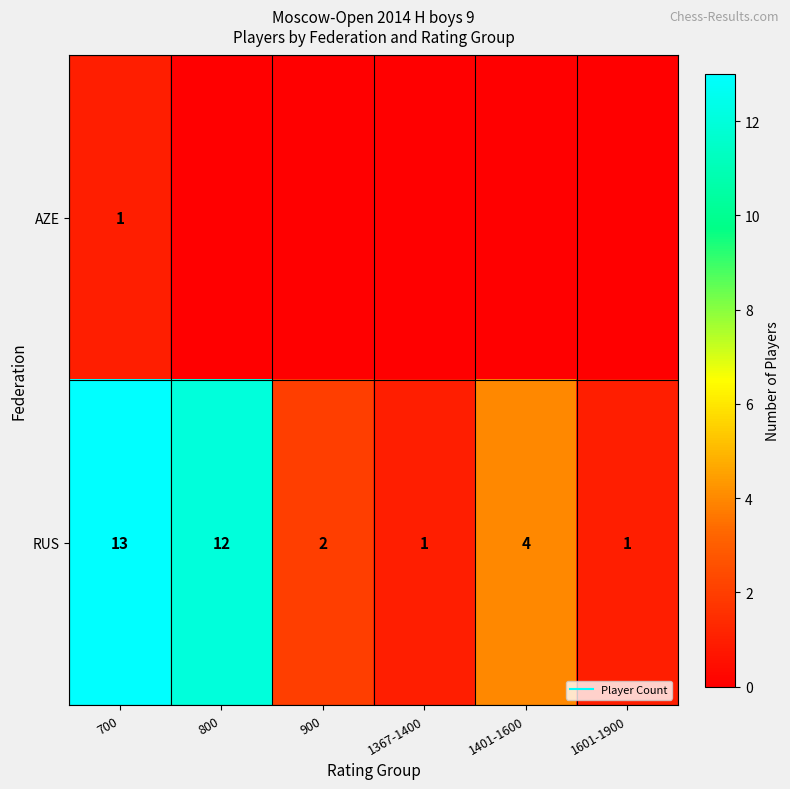

True or false: RUS has a value of 4 at 1401-1600.

True